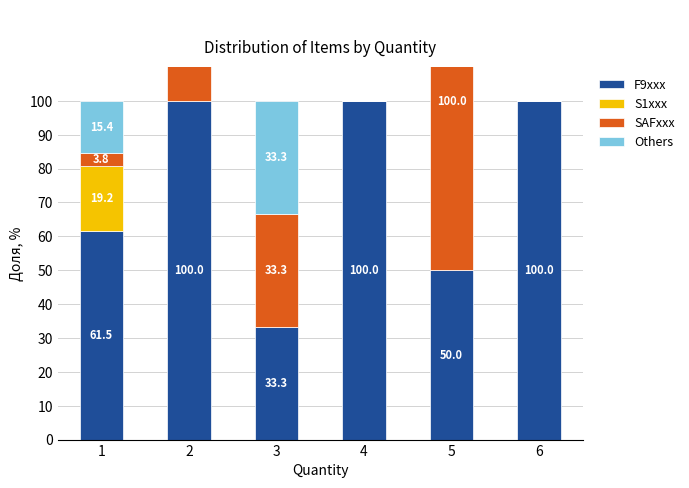

Rank the categories by Others value from highest to lowest.

3, 1, 2, 4, 5, 6